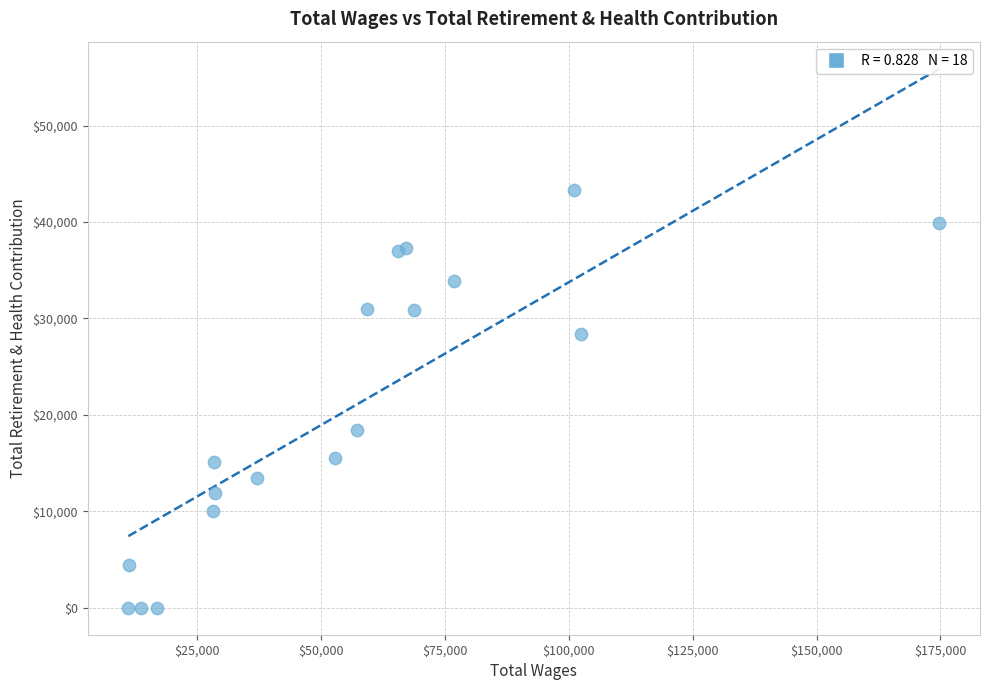

What Y value in the scatter plot is closest to 21685?

18430